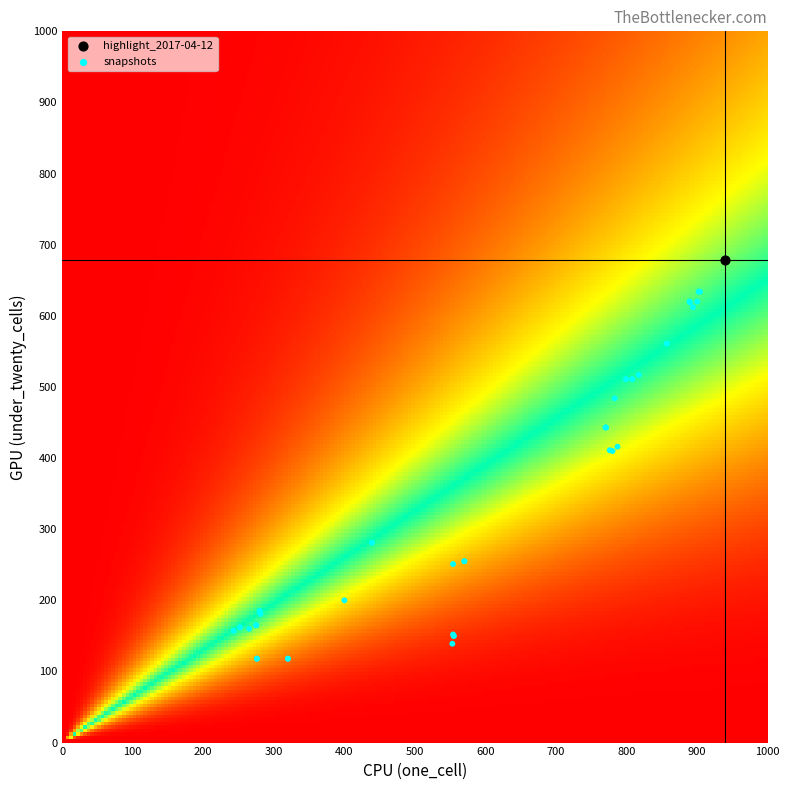

Reading left to right, list all the values displayed in this chart.

2007-12-19: 243	157
2008-04-01: 252	162
2008-06-27: 281	181
2008-10-10: 280	185
2008-12-17: 265	160
2009-04-06: 275	165
2009-06-17: 275	165
2009-09-25: 276	118
2009-12-16: 276	118
2010-04-01: 320	118
2010-07-26: 320	118
2010-11-17: 439	281
2011-02-21: 400	200
2011-06-10: 555	150
2011-09-05: 555	150
2012-01-18: 554	152
2012-03-26: 553	139
2012-07-13: 554	251
2012-10-31: 570	255
2012-12-11: 570	255
2013-02-20: 787	416
2013-05-21: 776	411
2013-07-09: 780	410
2013-09-10: 770	443
2013-12-20: 771	443
2014-03-28: 783	484
2014-09-08: 799	511
2015-01-19: 808	511
2015-04-09: 817	517
2015-07-03: 857	561
2015-10-01: 894	612
2016-01-04: 890	619
2016-04-05: 889	620
2016-07-04: 900	620
2016-10-07: 904	634
2016-12-27: 902	634
2017-04-12: 939	678